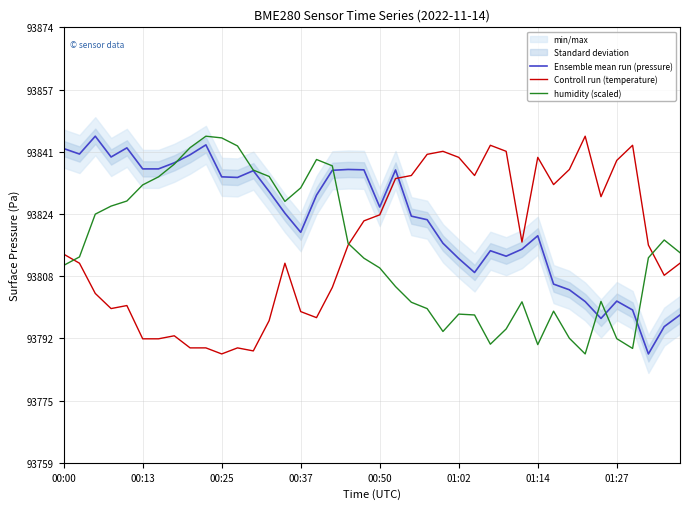

What is the highest value of the humidity (scaled) series?

93844.9